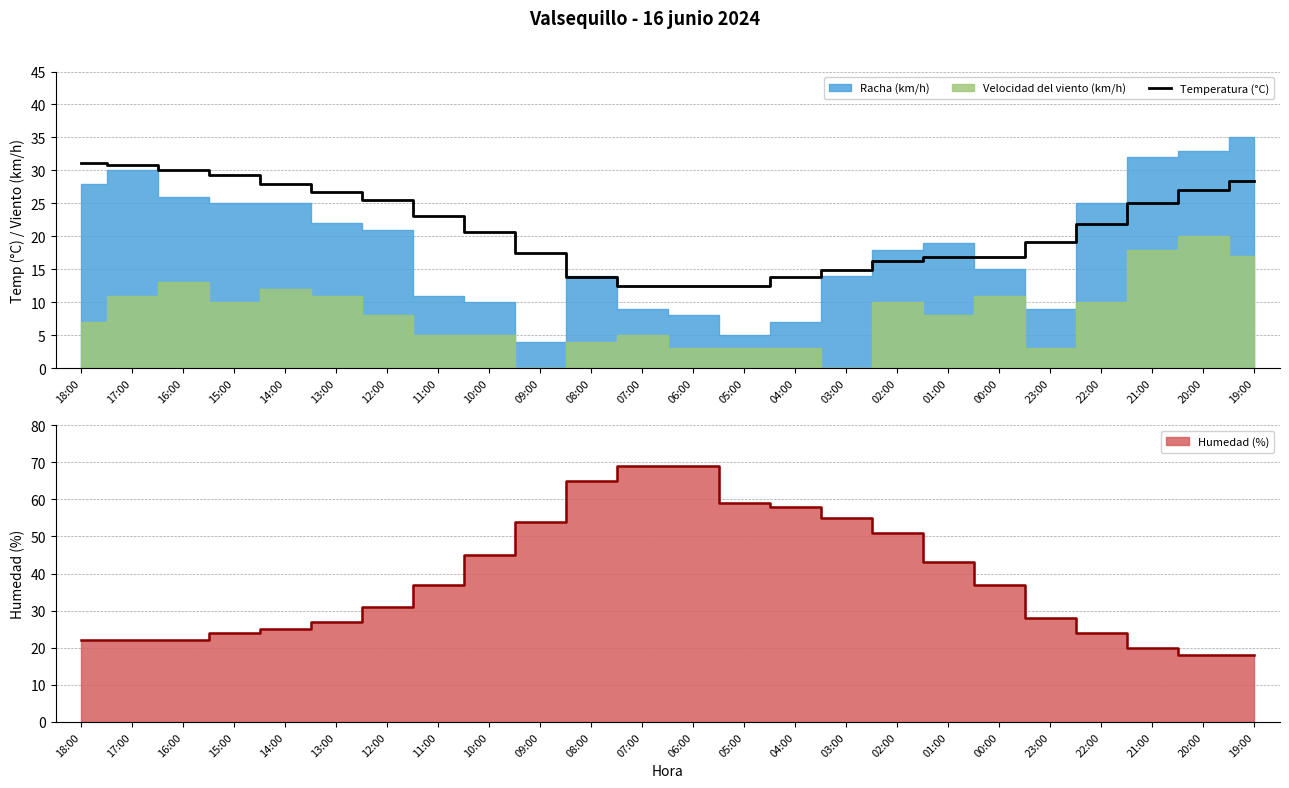

True or false: the data shows 28.4 at 19:00.

True